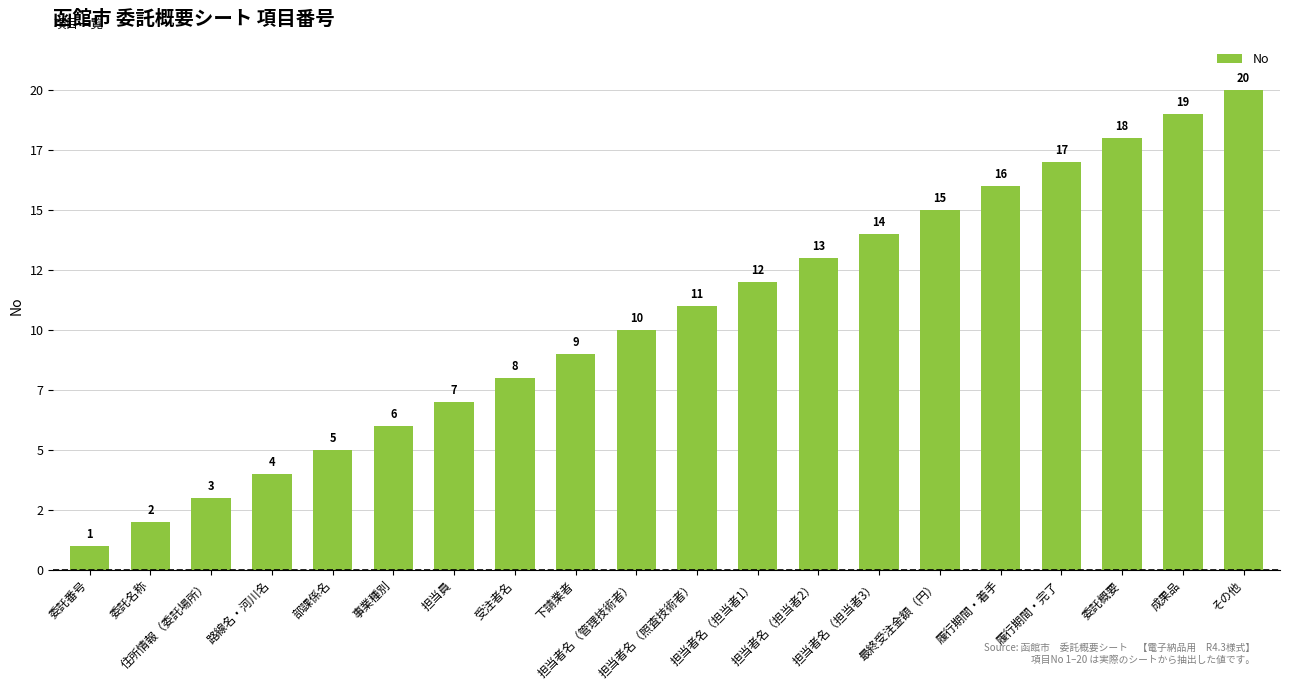

Rank the categories by value from lowest to highest.

委託番号, 委託名称, 住所情報（委託場所）, 路線名・河川名, 部課係名, 事業種別, 担当員, 受注者名, 下請業者, 担当者名（管理技術者）, 担当者名（照査技術者）, 担当者名（担当者1）, 担当者名（担当者2）, 担当者名（担当者3）, 最終受注金額（円）, 履行期間・着手, 履行期間・完了, 委託概要, 成果品, その他